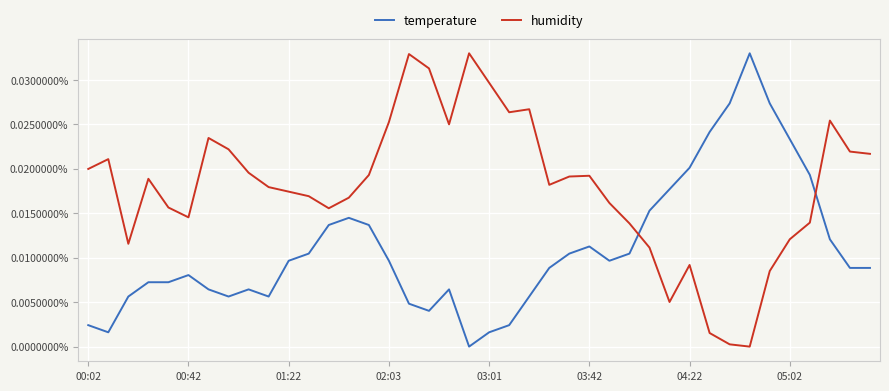

Which series has the largest range (max minus min)?

temperature